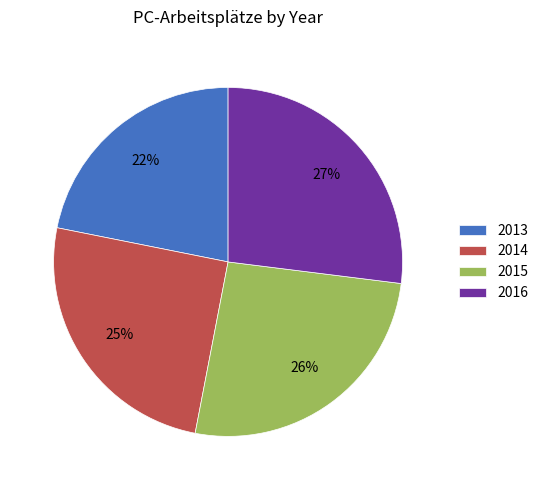

Is it true that 2014 is 15% of the pie?

False